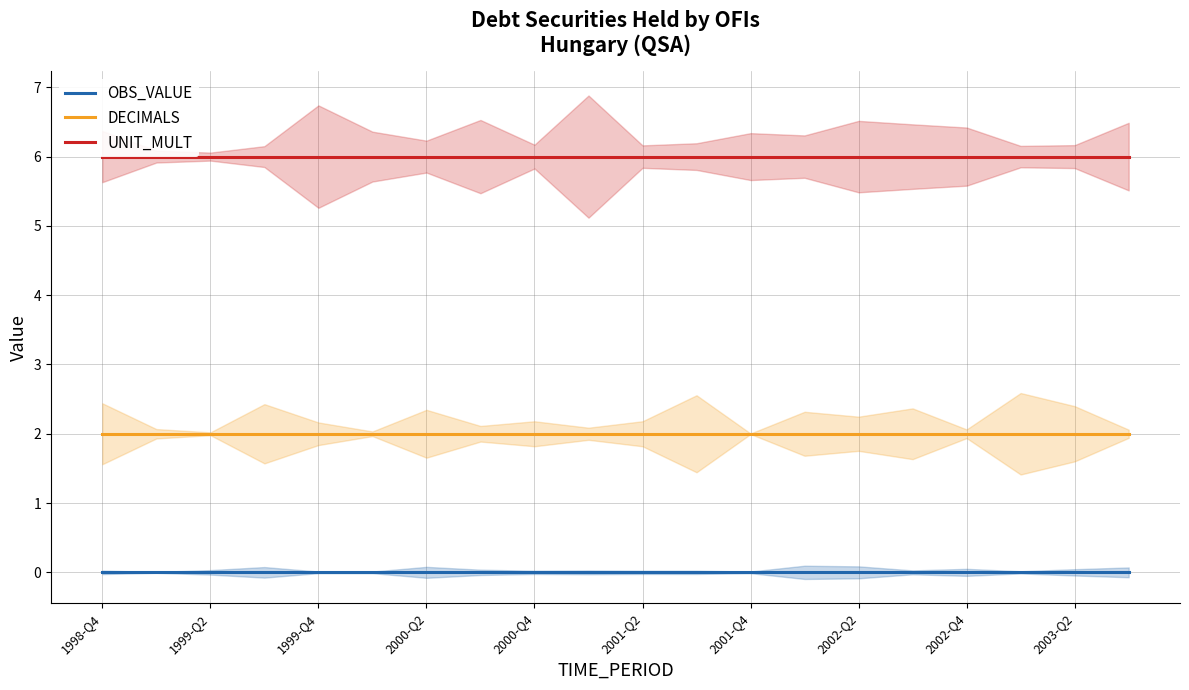

Is the value of OBS_VALUE at 2001-Q2 greater than the value of DECIMALS at 2002-Q4?

No